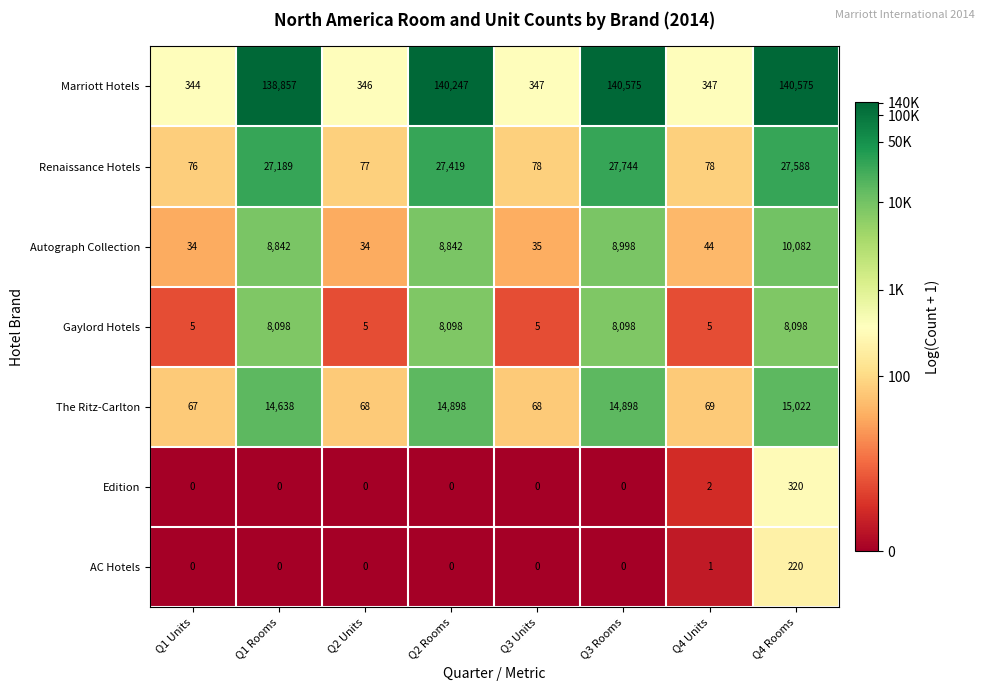

What is the average value of the The Ritz-Carlton series?

7466